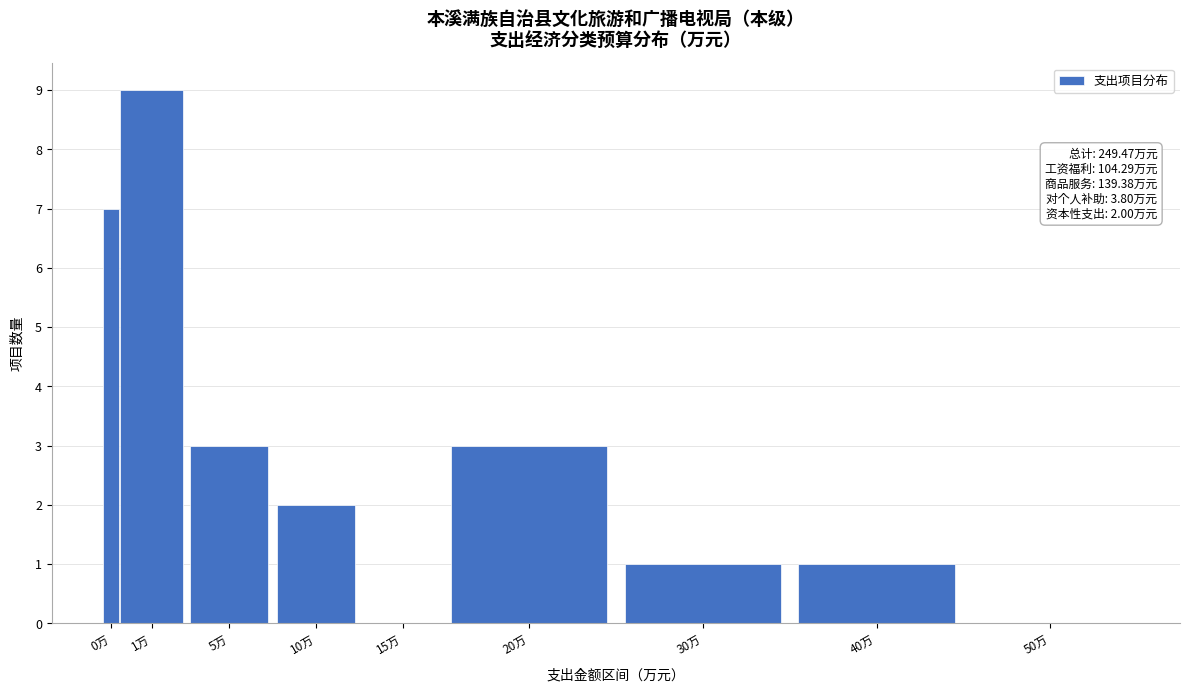

Reading left to right, extract all data points from this chart.

0万=7	1万=9	5万=3	10万=2	15万=0	20万=3	30万=1	40万=1	50万=0